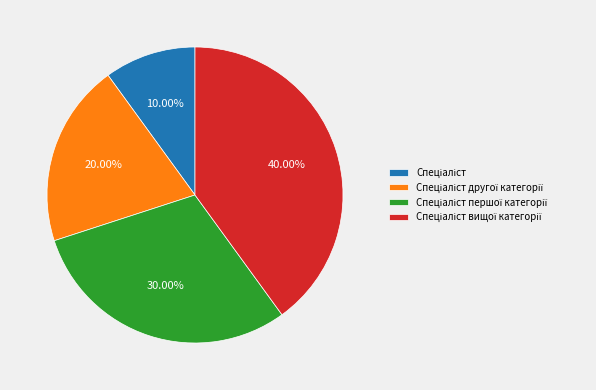

Does any single category account for the majority?

No